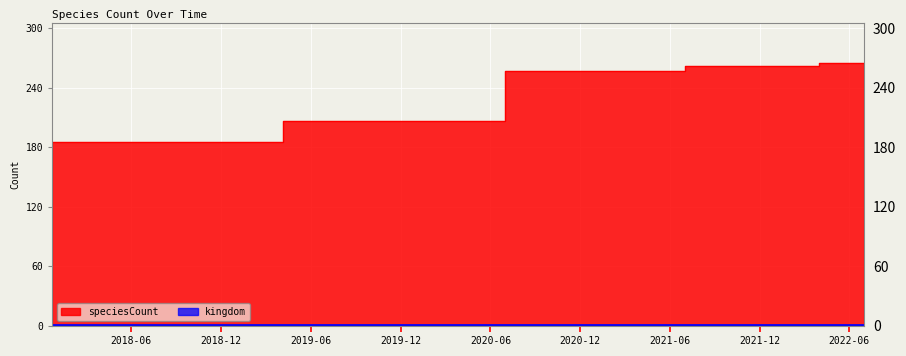

Rank the categories by value from lowest to highest.

2017-12-22, 2018-04-09, 2018-07-11, 2018-09-28, 2019-01-01, 2019-04-06, 2019-07-01, 2019-10-09, 2020-01-01, 2020-04-01, 2020-07-01, 2020-10-01, 2021-01-01, 2021-04-01, 2021-07-01, 2021-10-01, 2022-01-01, 2022-04-01, 2022-07-01